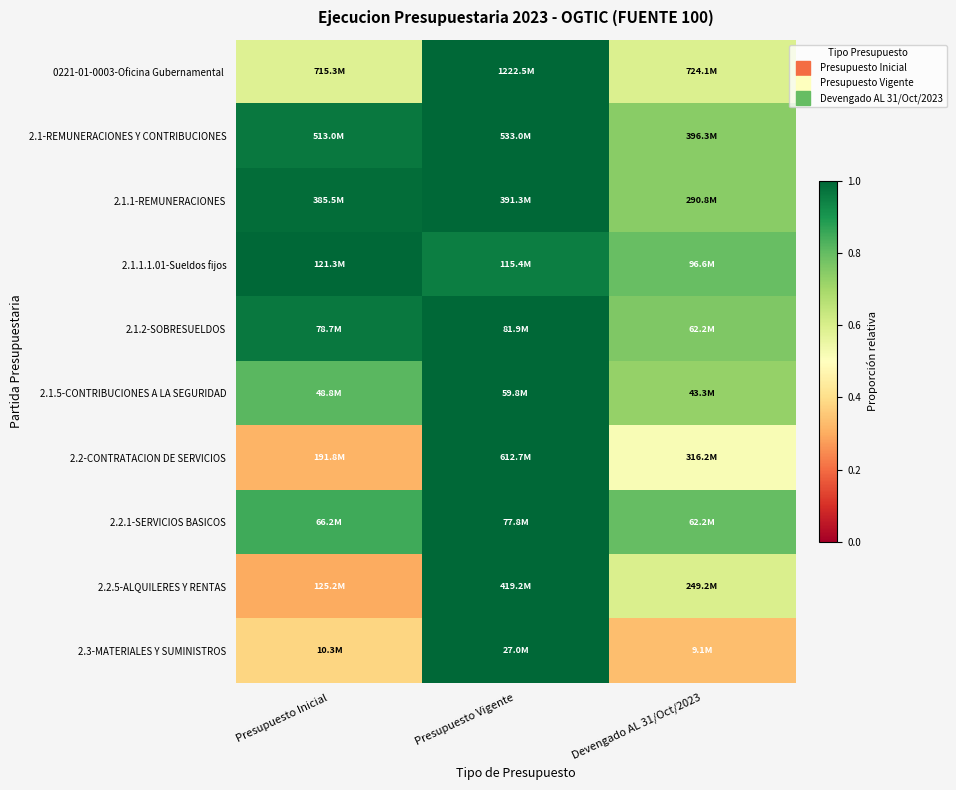

What is the smallest value displayed?

0.3